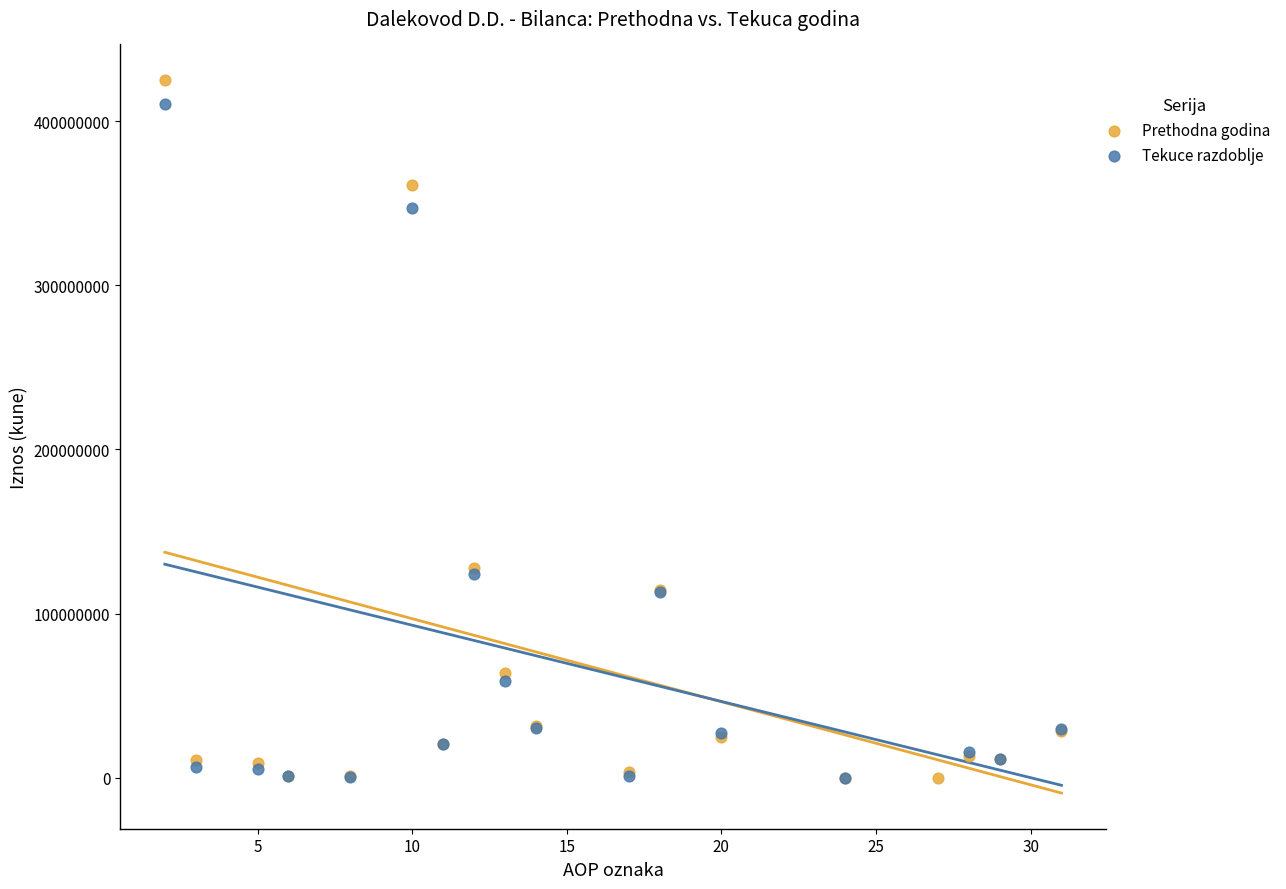

Which series contains the highest Y value?

Prethodna godina